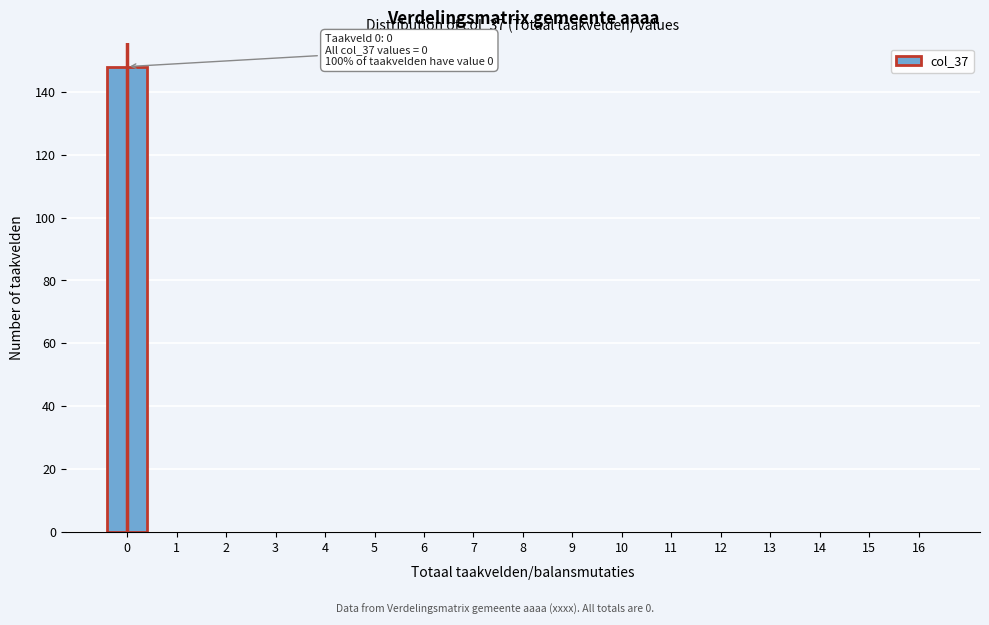

Reading left to right, extract all data points from this chart.

0=148	1=0	2=0	3=0	4=0	5=0	6=0	7=0	8=0	9=0	10=0	11=0	12=0	13=0	14=0	15=0	16=0